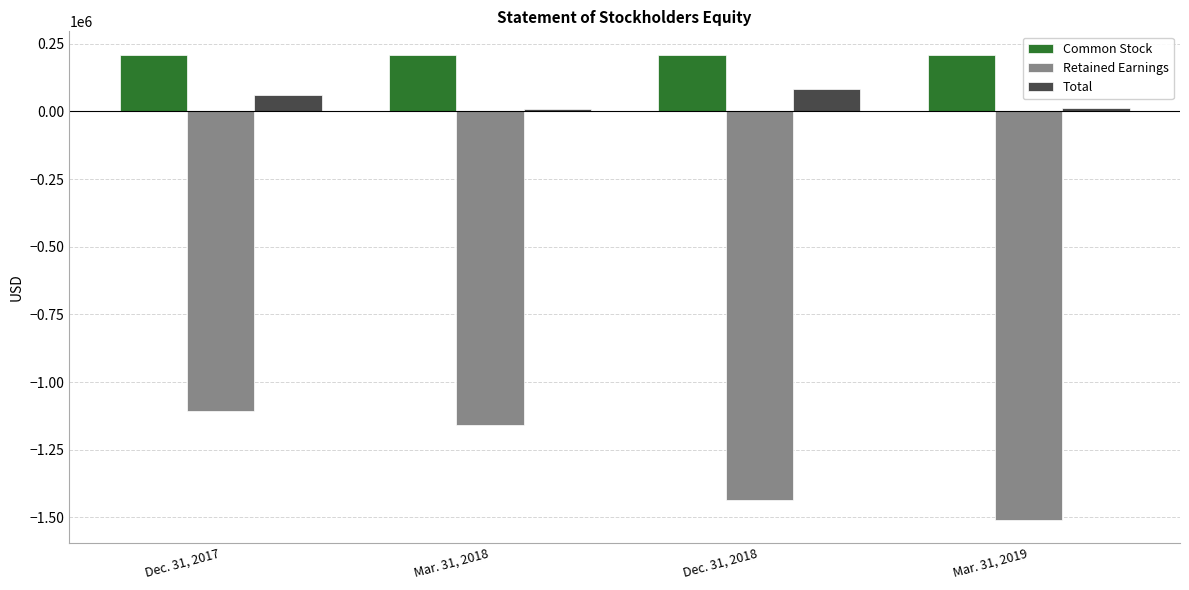

At how many categories does at least one series exceed 102548?

4